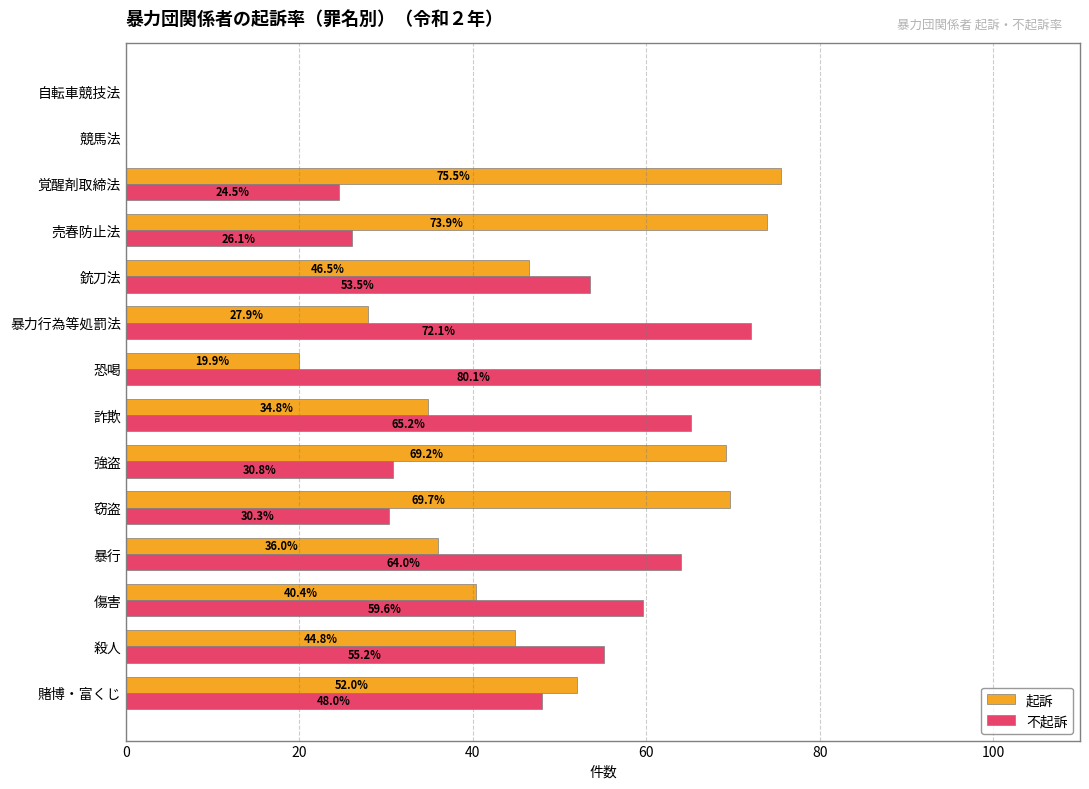

At which category does the chart reach its peak across all series?

恐喝